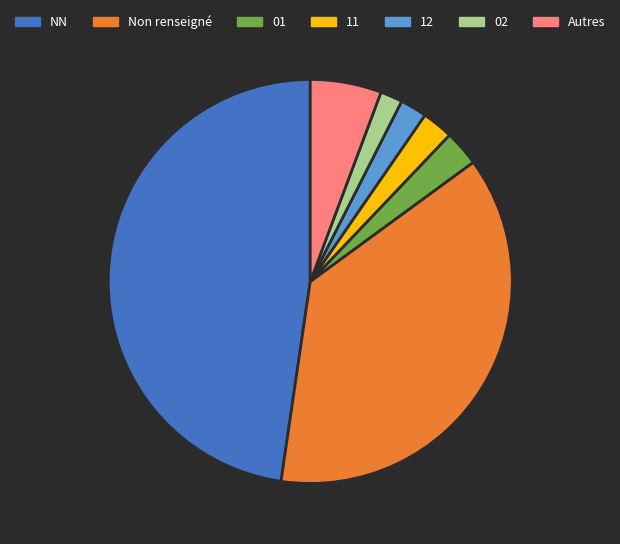

Is the sum of Non renseigné and 02 greater than half?

No